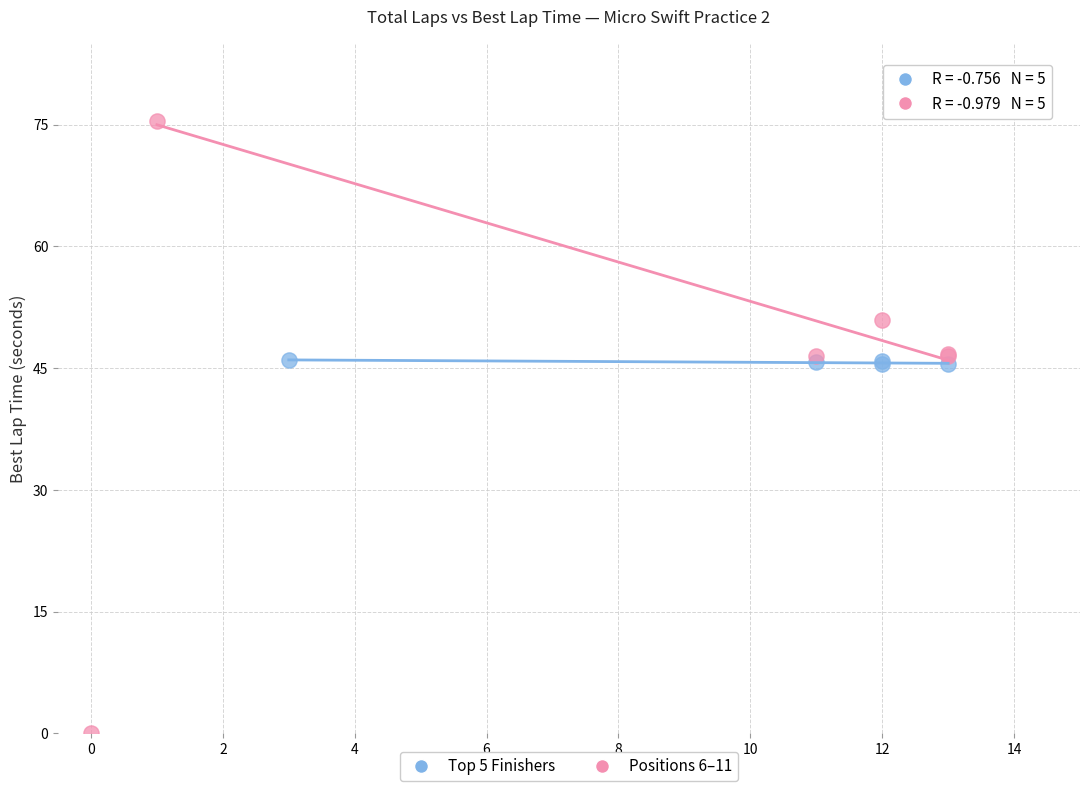

Which series reaches the minimum Y coordinate?

Positions 6–11